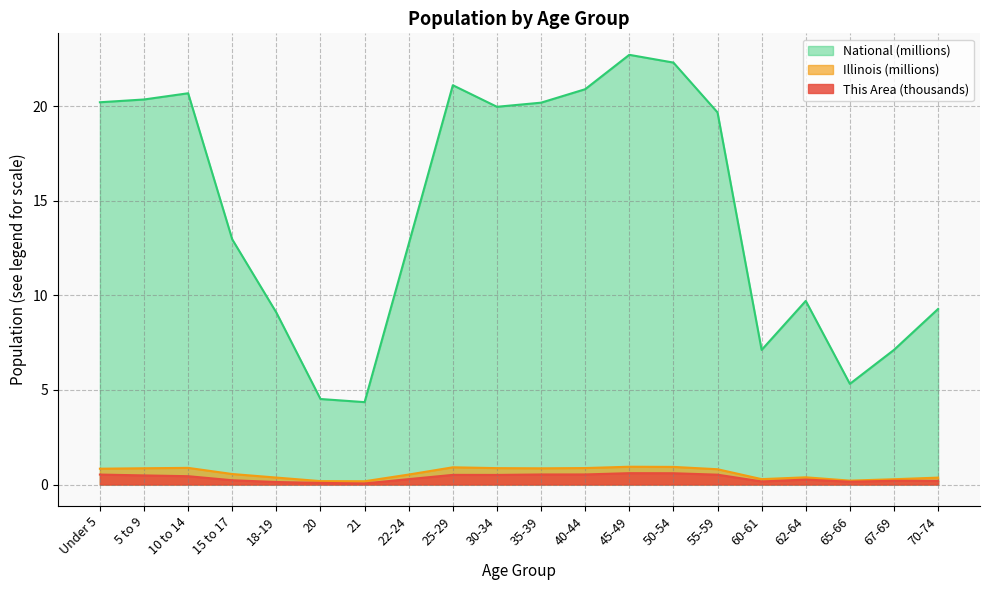

True or false: Illinois has more than 2 interior local peaks.

True